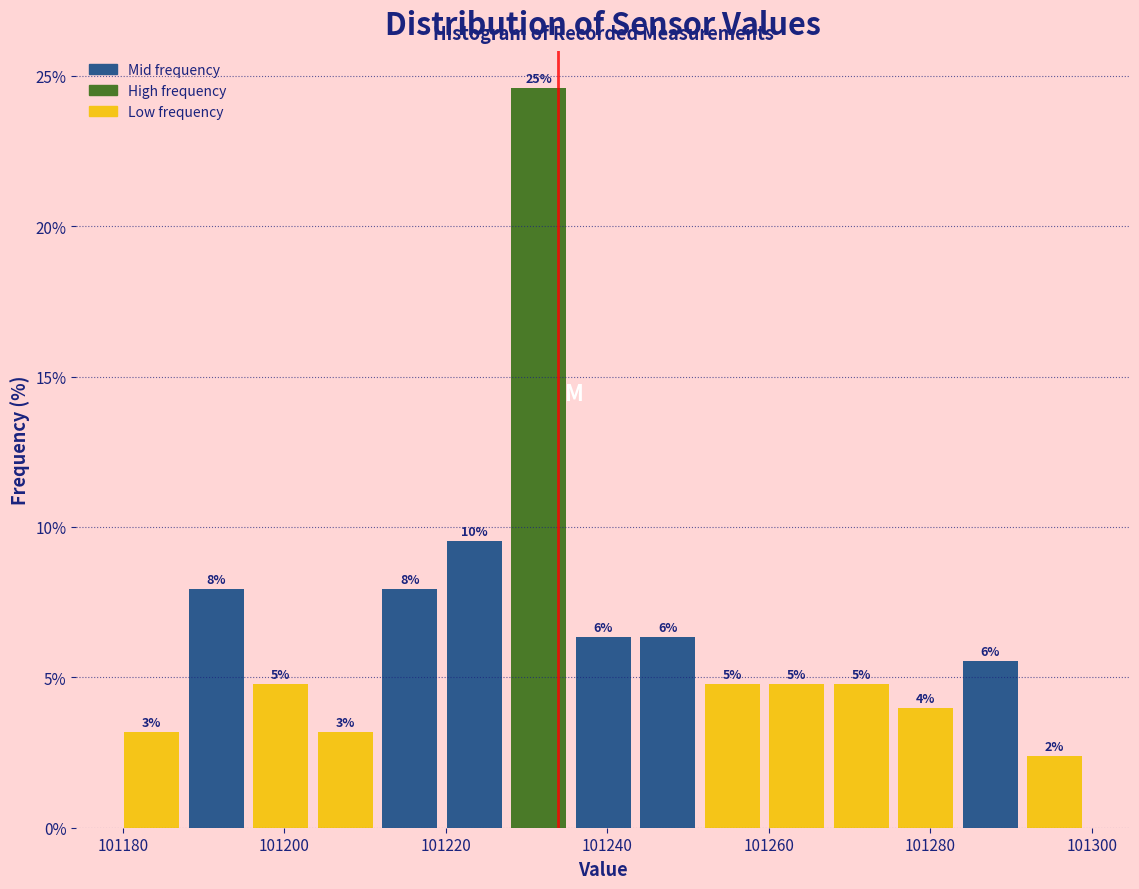

Around what value on the x-axis is the tallest bar? Give the approximate position of its centre, as read against the axis.

101232